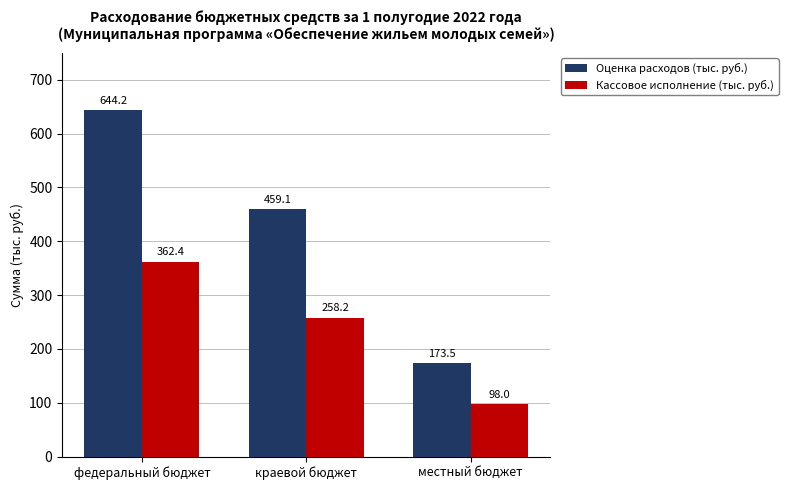

What is the sum of all Кассовое исполнение (тыс. руб.) values?

718.6